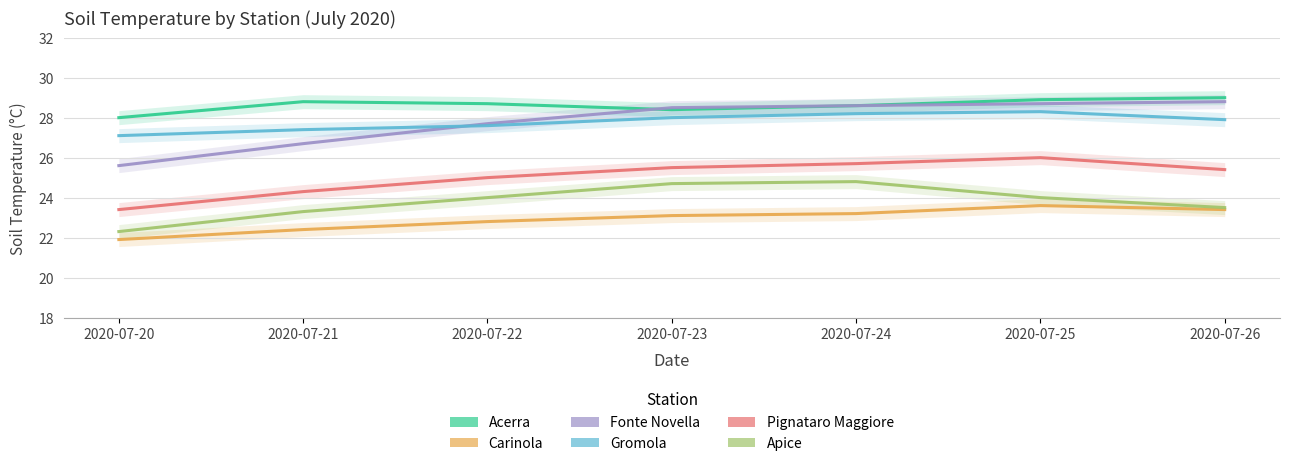

Count the Pignataro Maggiore values in the range 24 to 25.

2